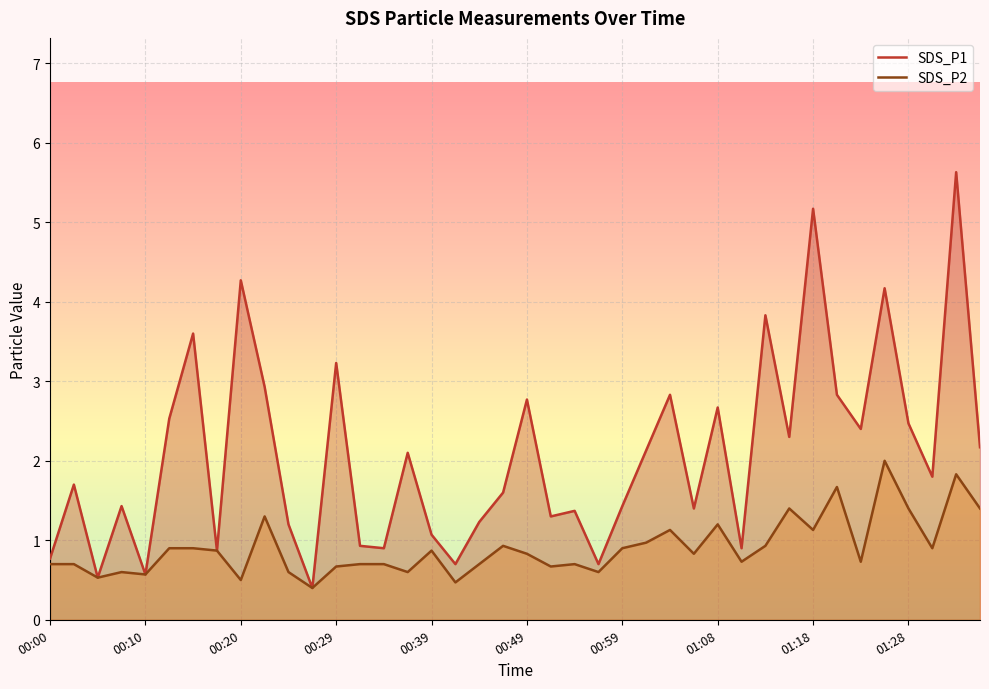

How many lines are shown in the chart?

2